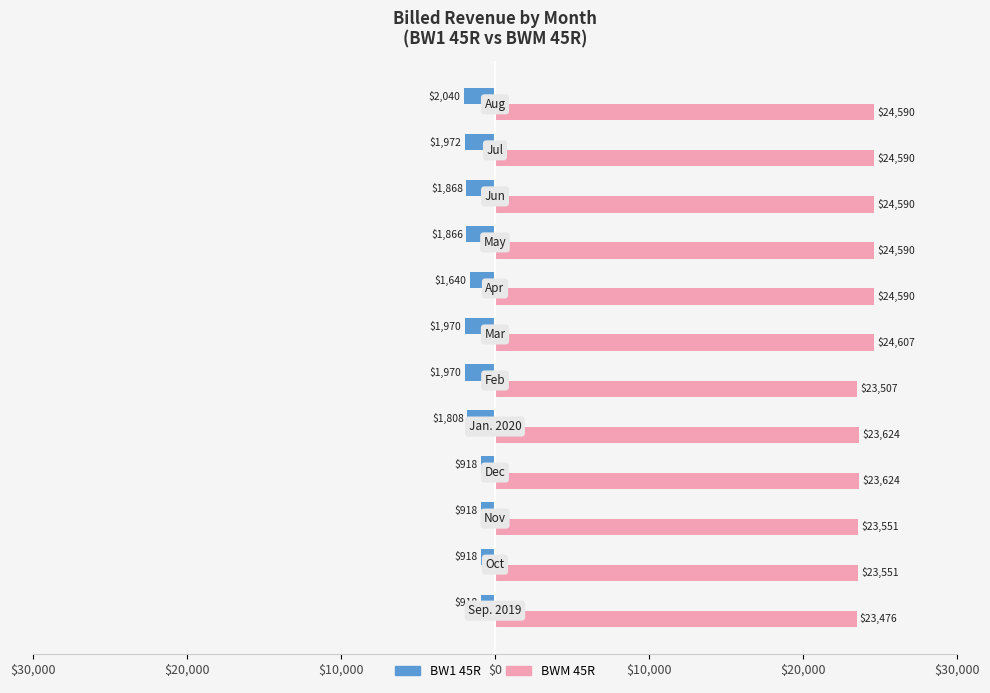

What are all the series names shown in the legend?

BW1 45R, BWM 45R